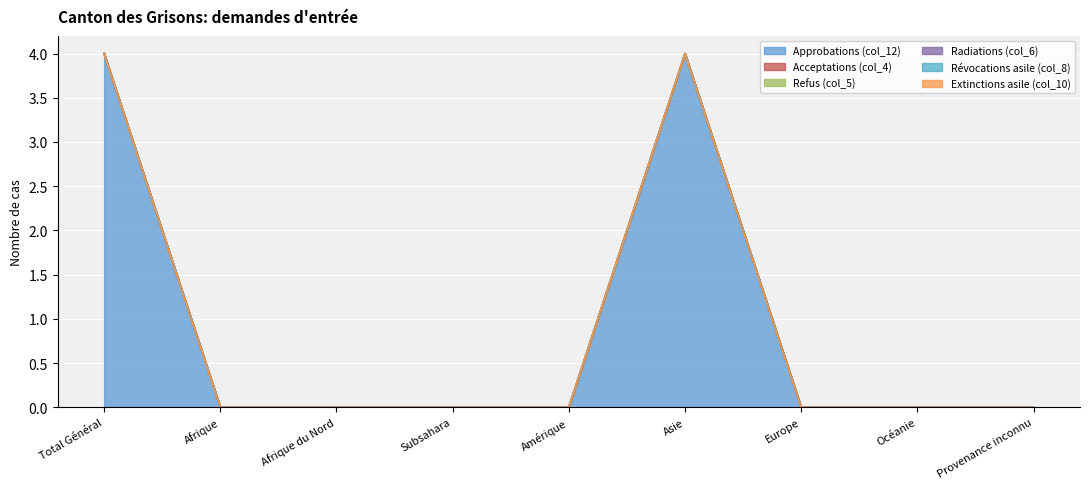

True or false: col_8 has more than 0 interior local peaks.

False